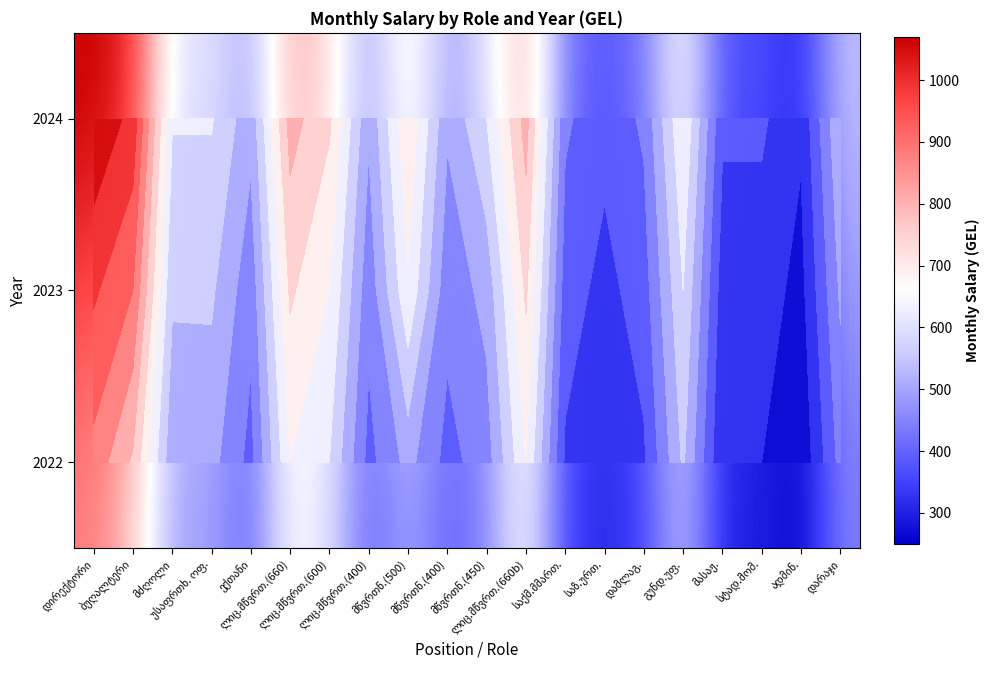

Rank the categories by 2023 value from highest to lowest.

დირექტორი, ბუღალტერი, ლიც.მწვრთ.(660), ლიც.მწვრთ.(660b), ლიც.მწვრთ.(600), მწვრთნ.(500), გუნდ.უფ., მძღოლი, უსაფრთხ. ოფ., მწვრთნ.(450), დარაჯი, ექთანი, ლიც.მწვრთ.(400), მწვრთნ.(400), საქმ.მმართ., დამლაგ., საზ.ურთ., მასაჟ., სტად.მომ., ადმინ.